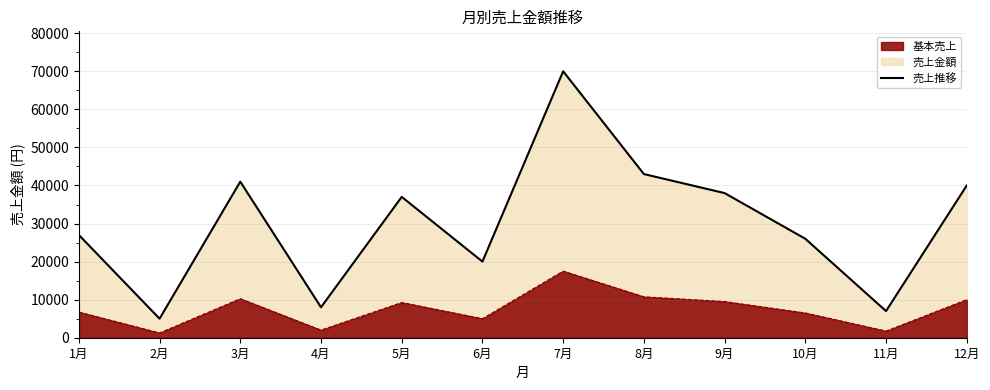

At which category does the chart reach its peak across all series?

7月